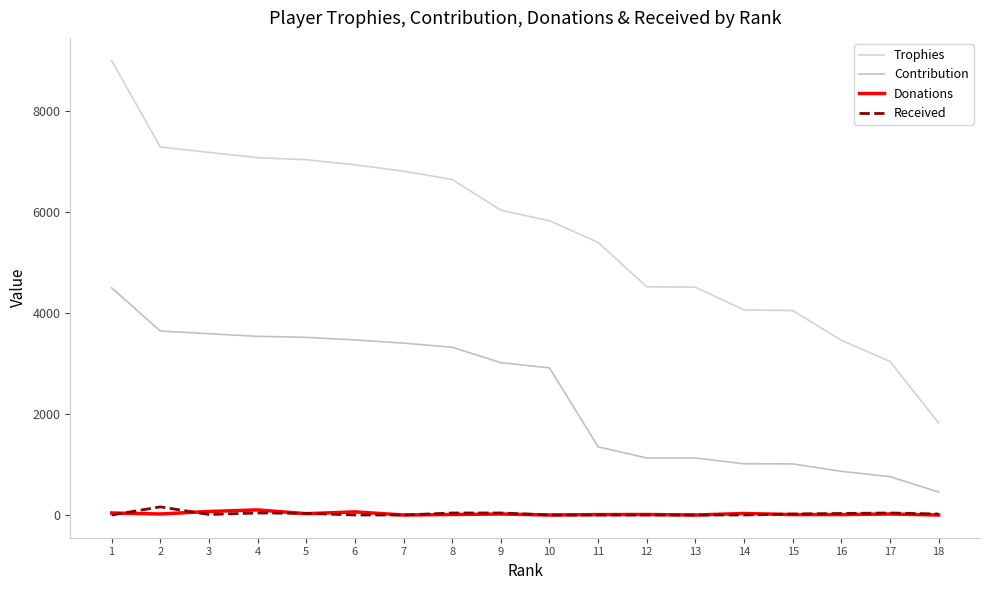

How many series are shown in this chart?

4